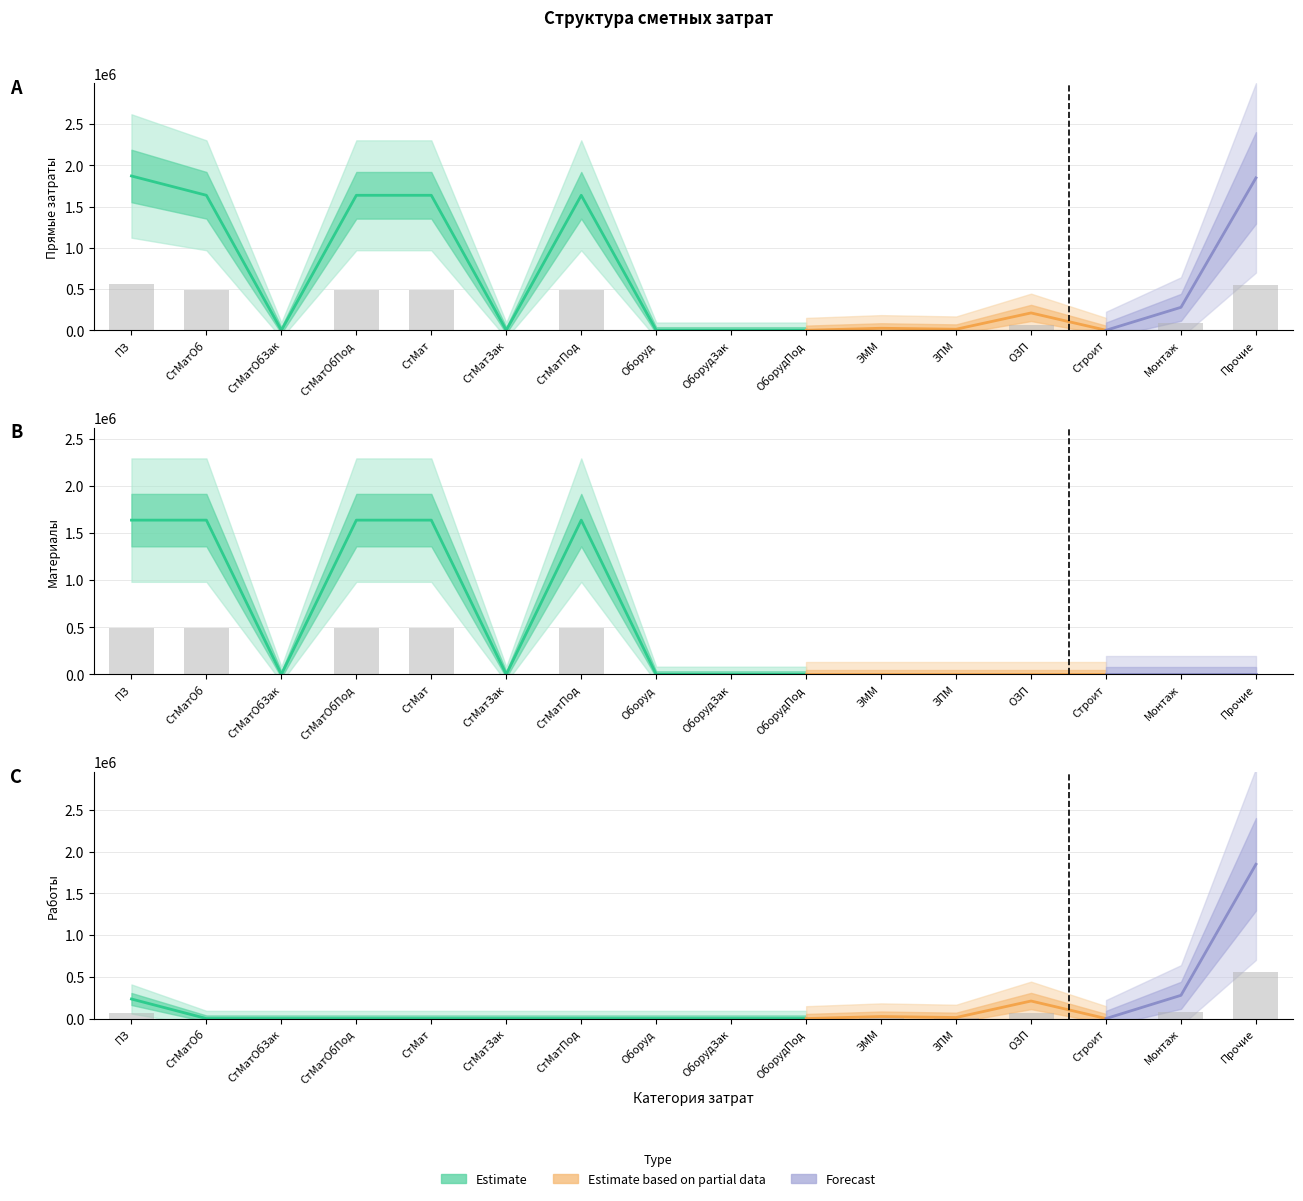

What is the difference between the highest and lowest values at Монтаж?

83481.6